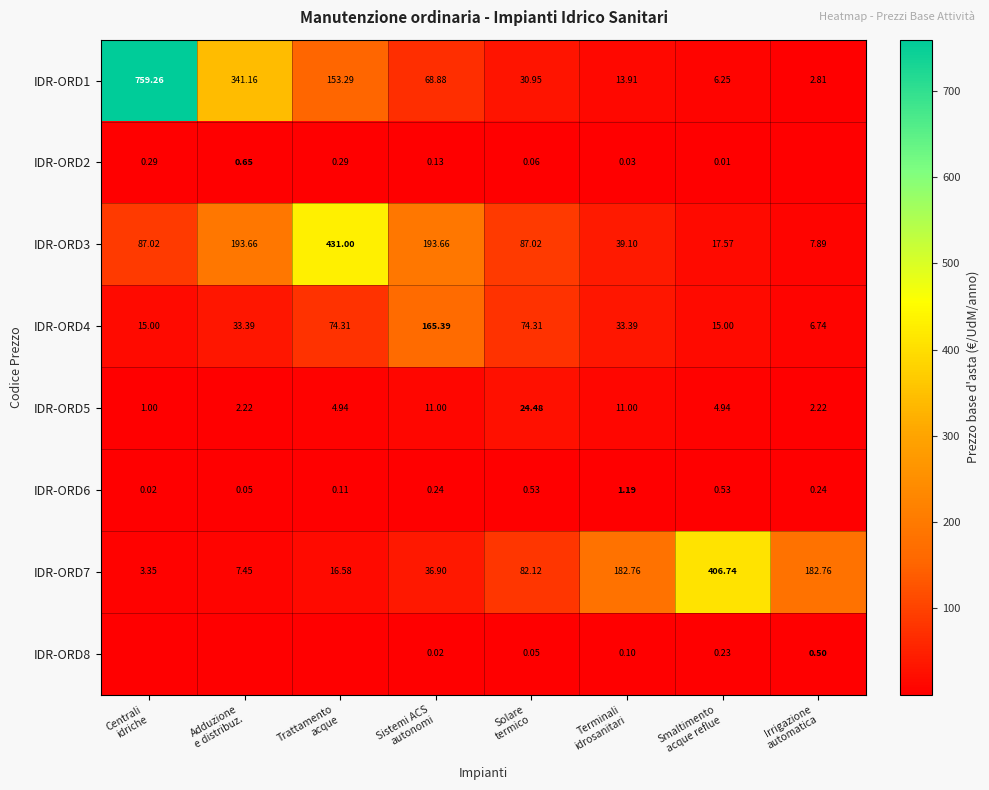

Is the value of IDR-ORD1 at Sistemi ACS autonomi greater than the value of IDR-ORD3 at Solare termico?

No